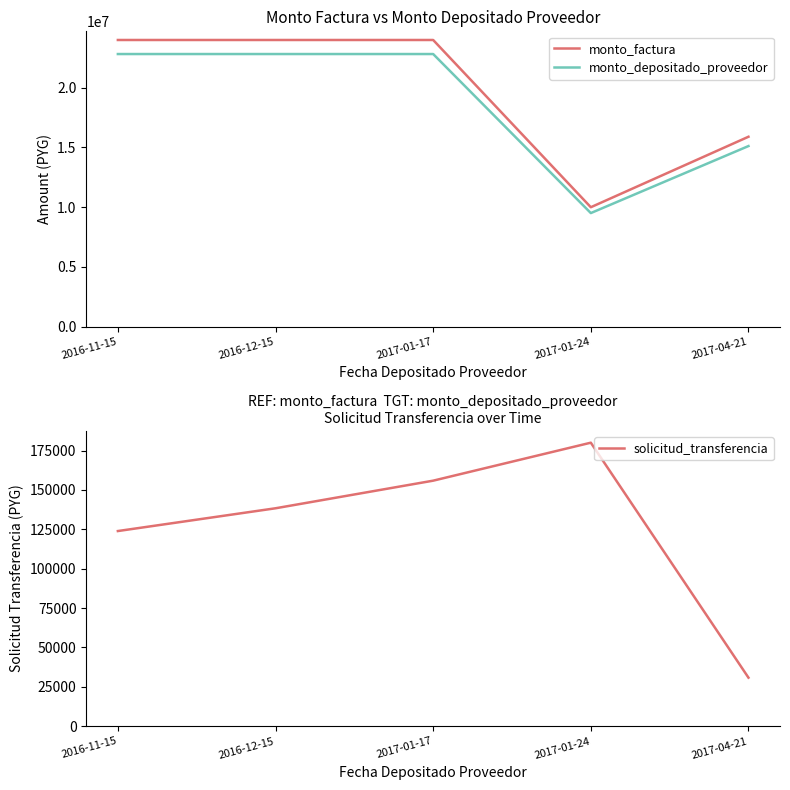

Reading left to right, list all the values displayed in this chart.

monto_factura: 2016-11-15=24000000	2016-12-15=24000000	2017-01-17=24000000	2017-01-24=10000000	2017-04-21=15900000
monto_depositado_proveedor: 2016-11-15=22823564	2016-12-15=22823564	2017-01-17=22823564	2017-01-24=9509819	2017-04-21=15120611
solicitud_transferencia: 2016-11-15=123897	2016-12-15=138347	2017-01-17=155867	2017-01-24=179975	2017-04-21=30854